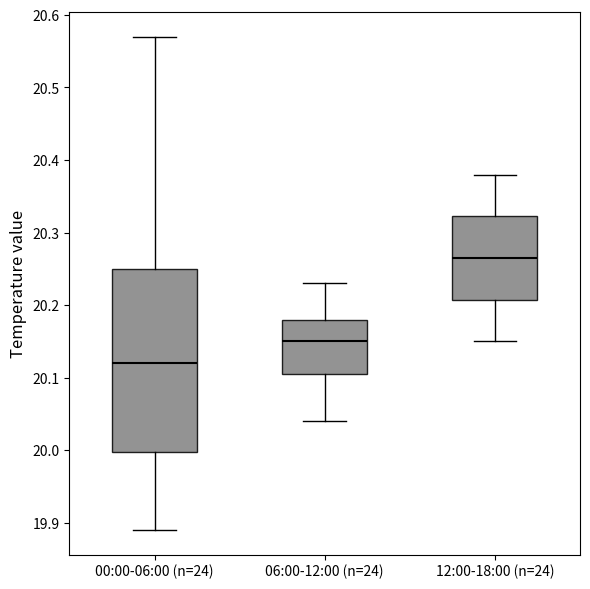

Which box has the lowest median line?

00:00-06:00 (n=24)